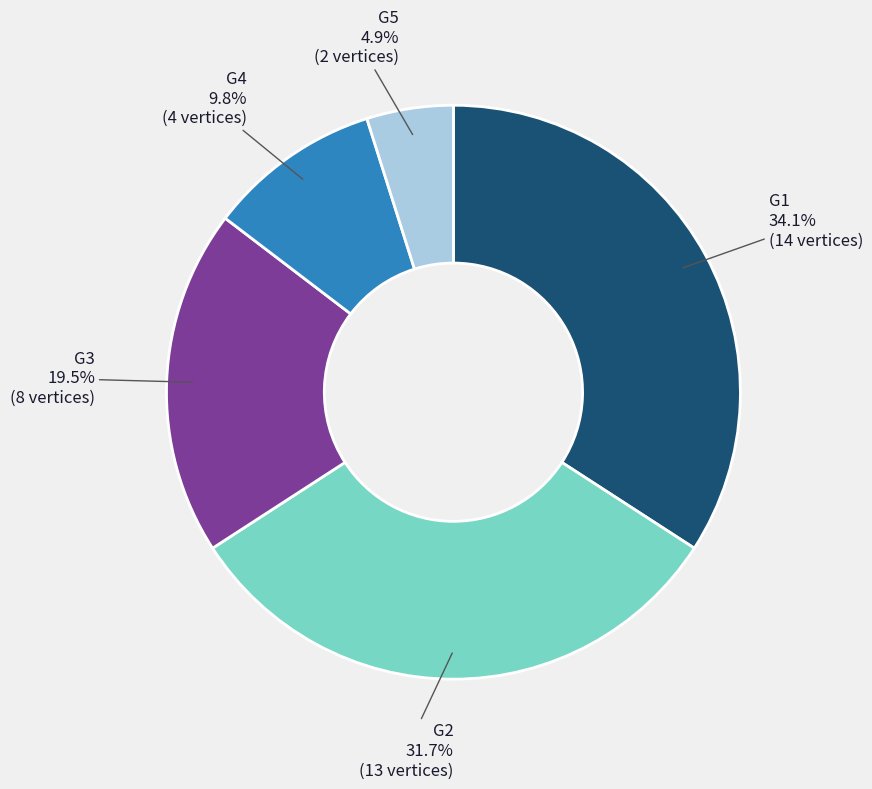

Rank the categories by value from lowest to highest.

G5, G4, G3, G2, G1